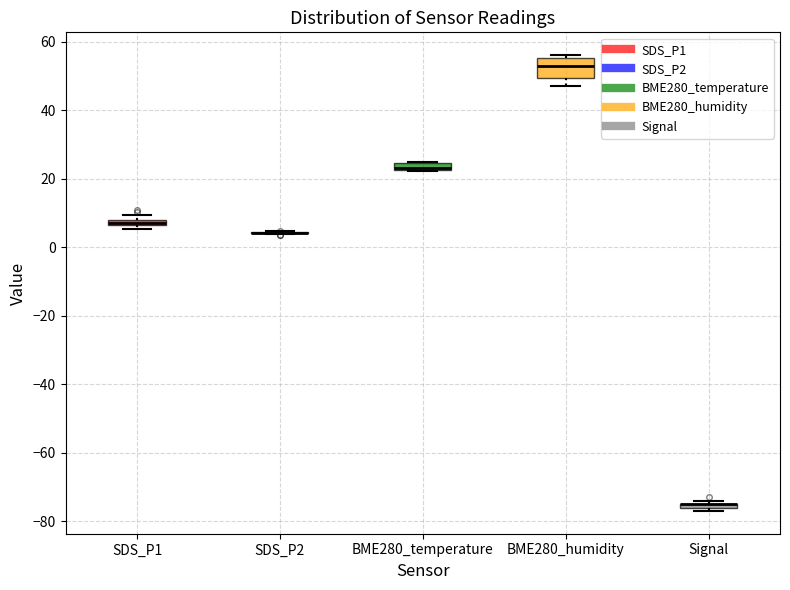

Comparing the boxes themselves (not the whiskers), which one is the tallest?

BME280_humidity